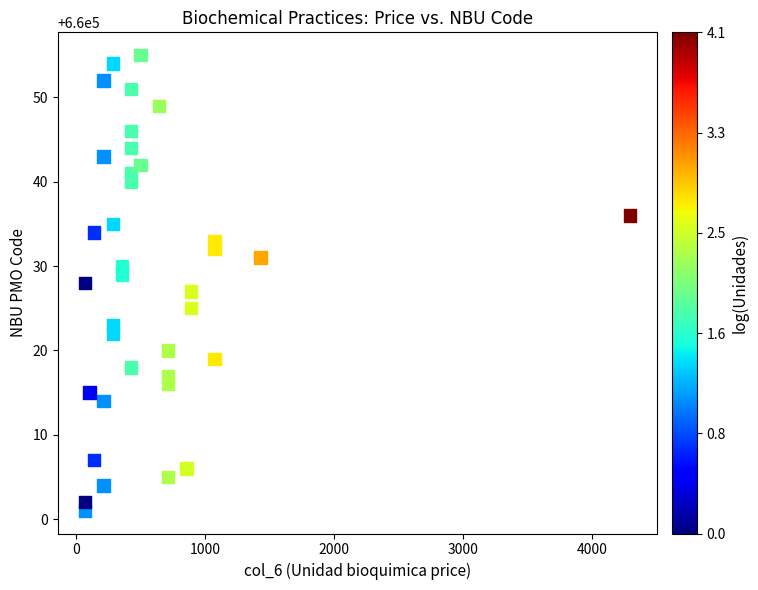

What is the range of Y values (max minus min)?

54